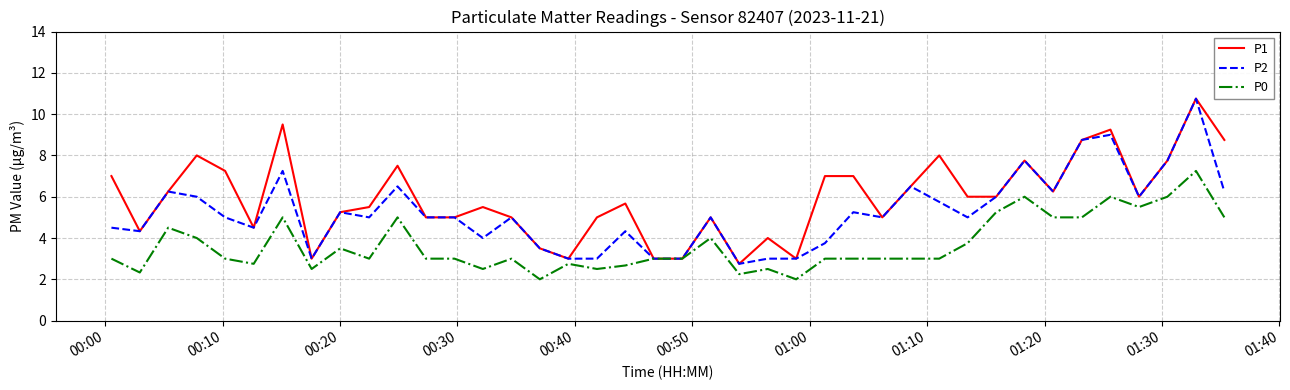

How many values in the P1 series are below 6?

20